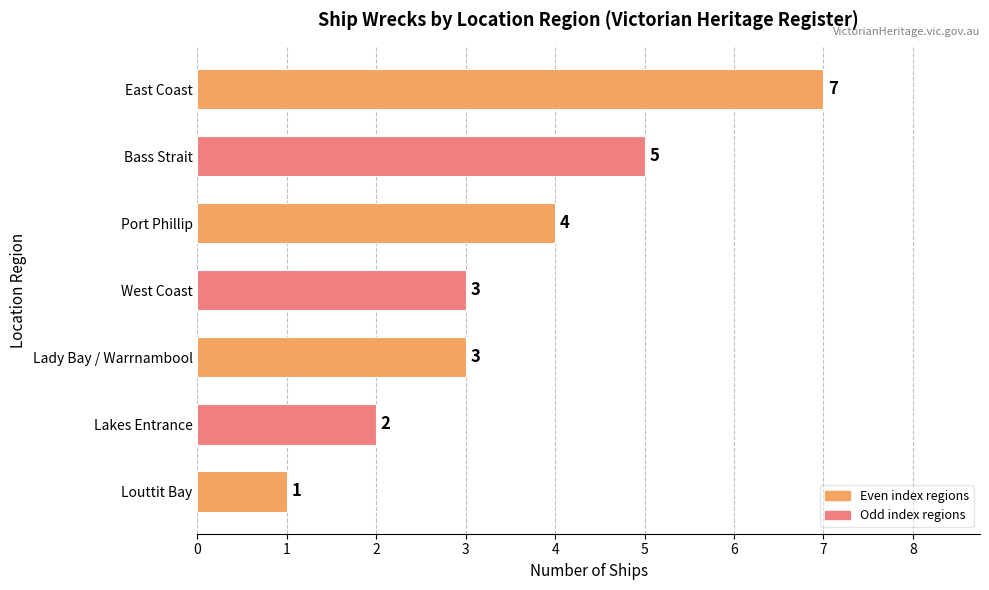

What is the value of the 6th bar from the top?

2